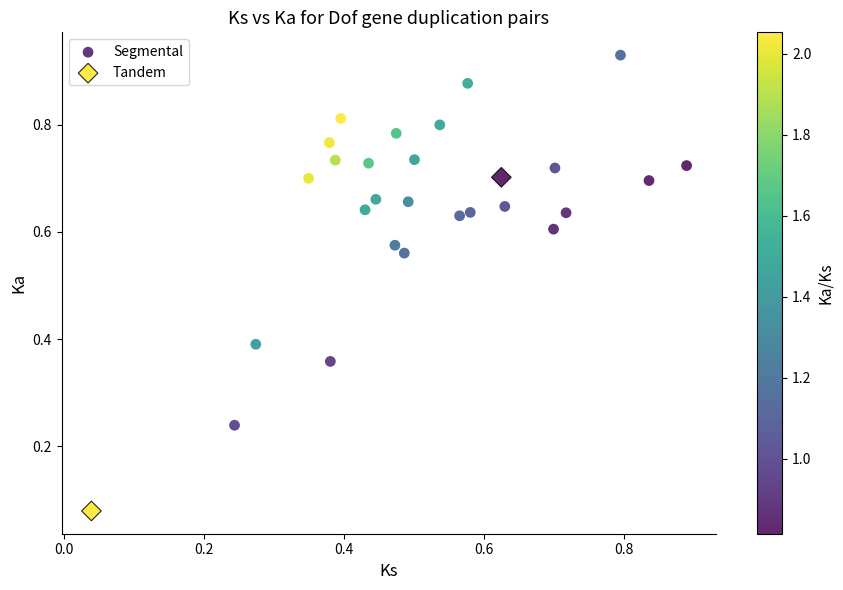

Which series has the widest spread of Y values?

Segmental